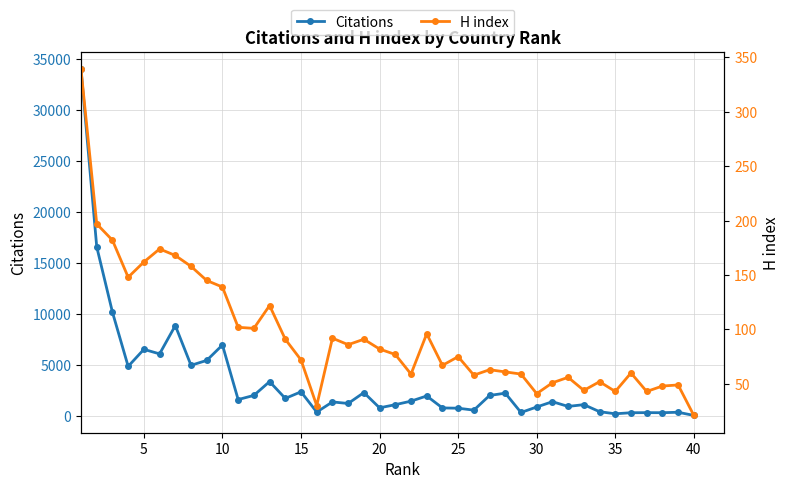

What is the sum of all Citations values?

140326